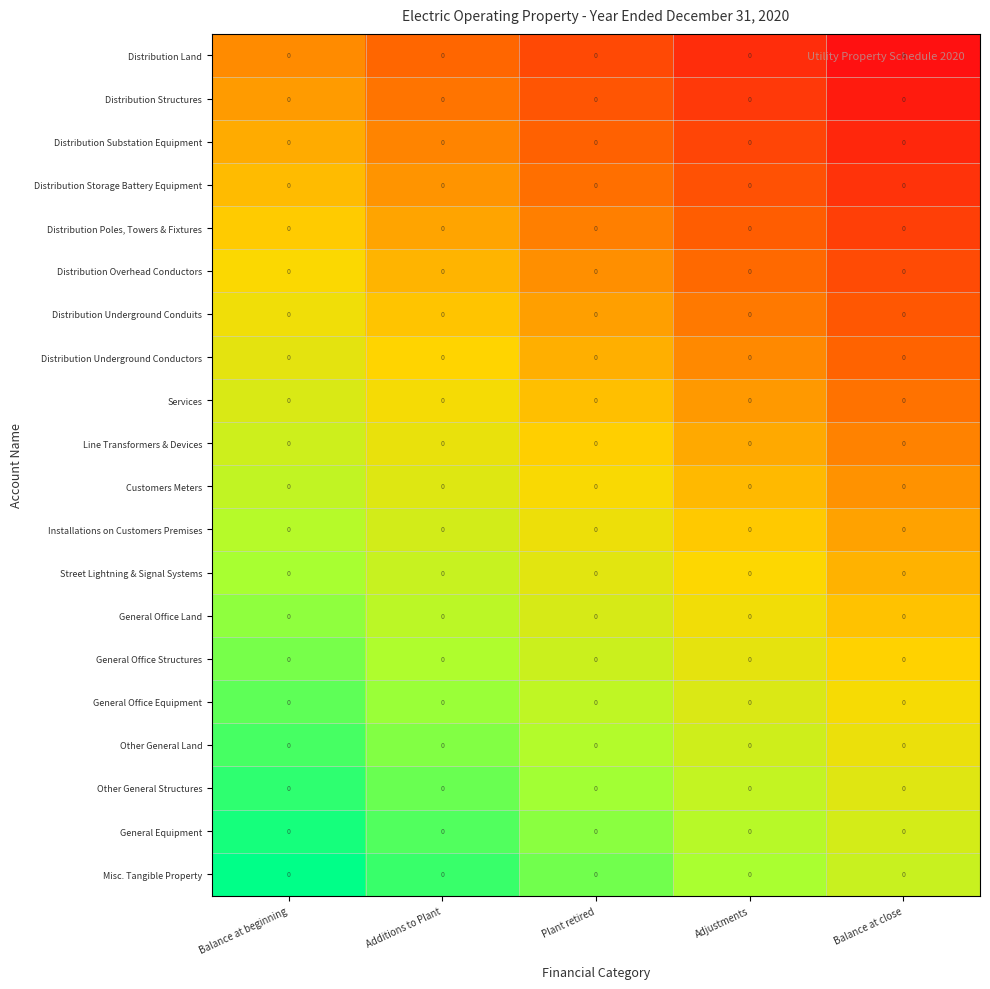

At which category is the sum across all series the highest?

Balance at beginning